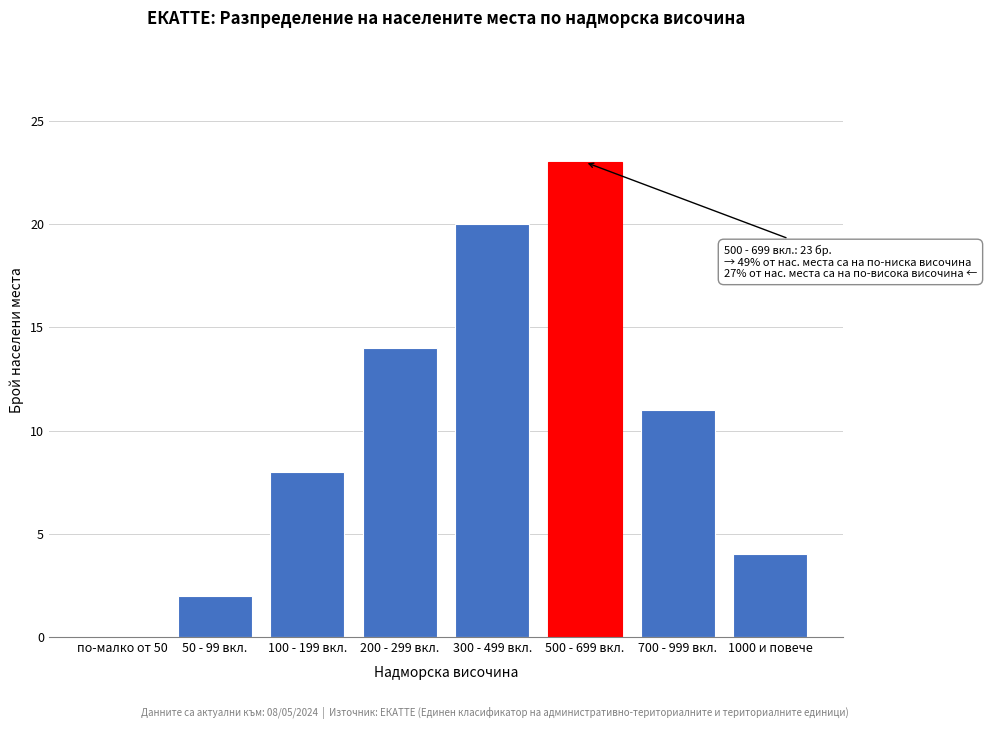

Reading left to right, extract all data points from this chart.

по-малко от 50=0	50 - 99 вкл.=2	100 - 199 вкл.=8	200 - 299 вкл.=14	300 - 499 вкл.=20	500 - 699 вкл.=23	700 - 999 вкл.=11	1000 и повече=4